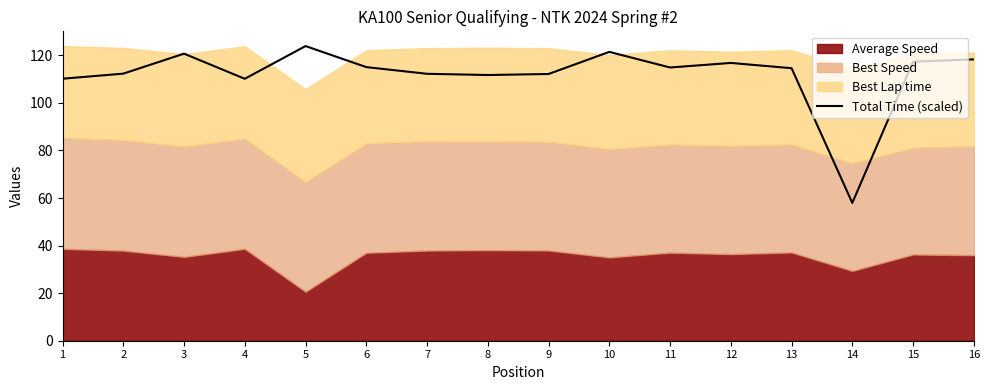

Reading left to right, what are all the values shown in this chart?

1=110.2	2=112.3	3=120.7	4=110.1	5=123.9	6=115.0	7=112.2	8=111.7	9=112.1	10=121.4	11=114.9	12=116.8	13=114.6	14=57.9	15=117.3	16=118.3